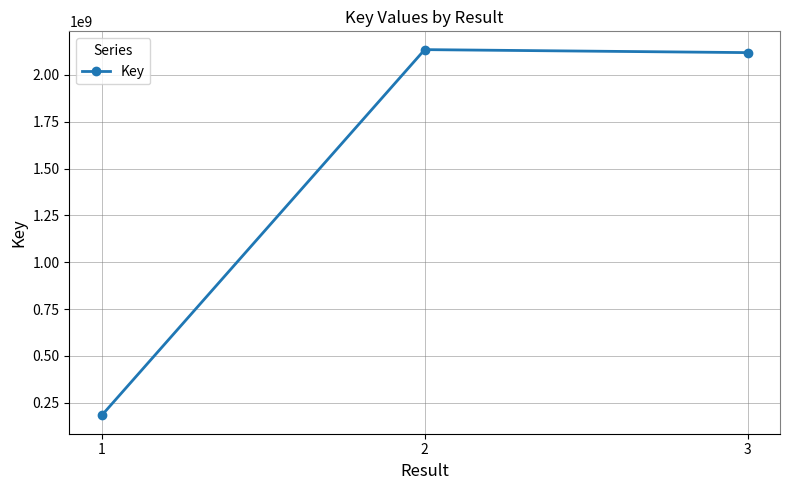

At which label is the value closest to 1158624666?

3